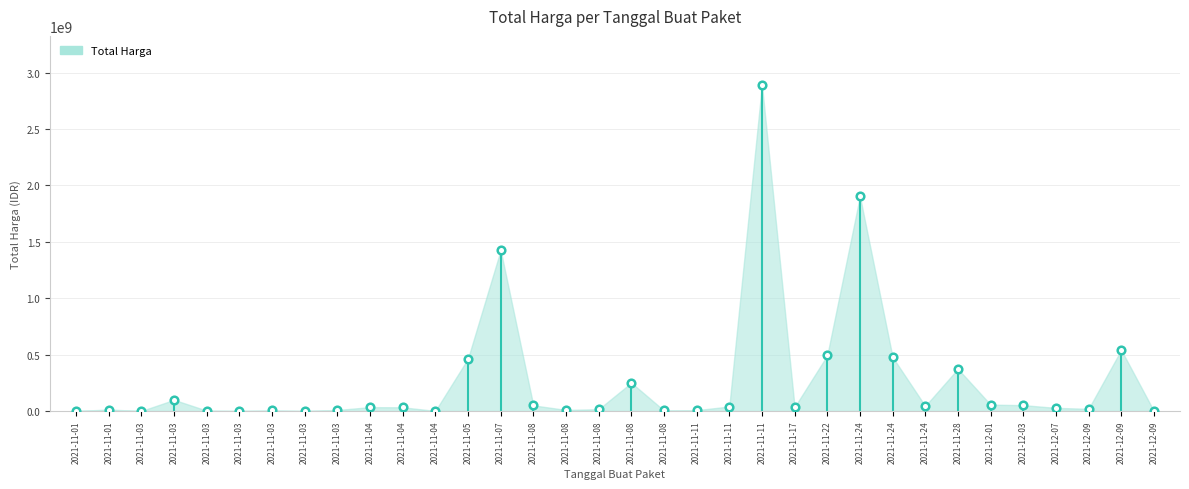

What is the range of Y values (max minus min)?

2892044000